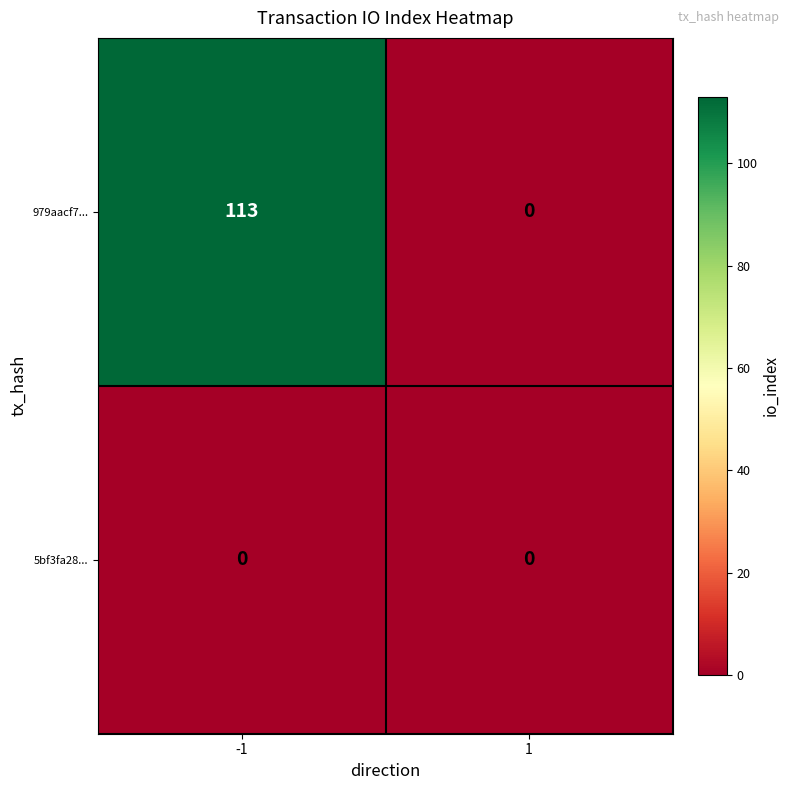

Rank the series by their maximum value, from highest to lowest.

979aacf7..., 5bf3fa28...